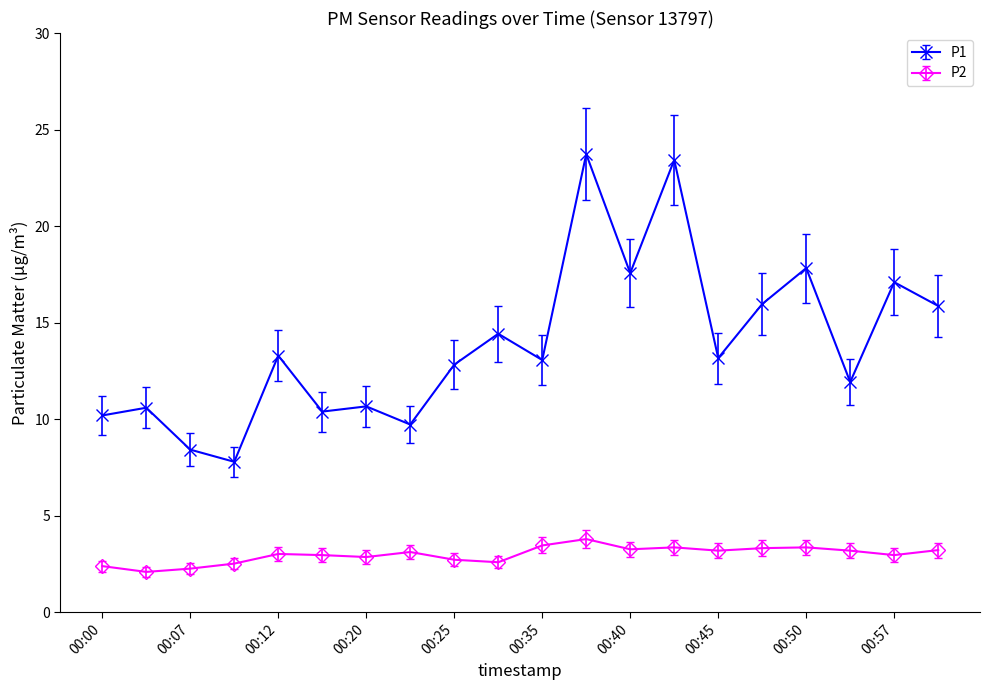

What is the difference between the maximum and minimum values in the P2 series?

1.7